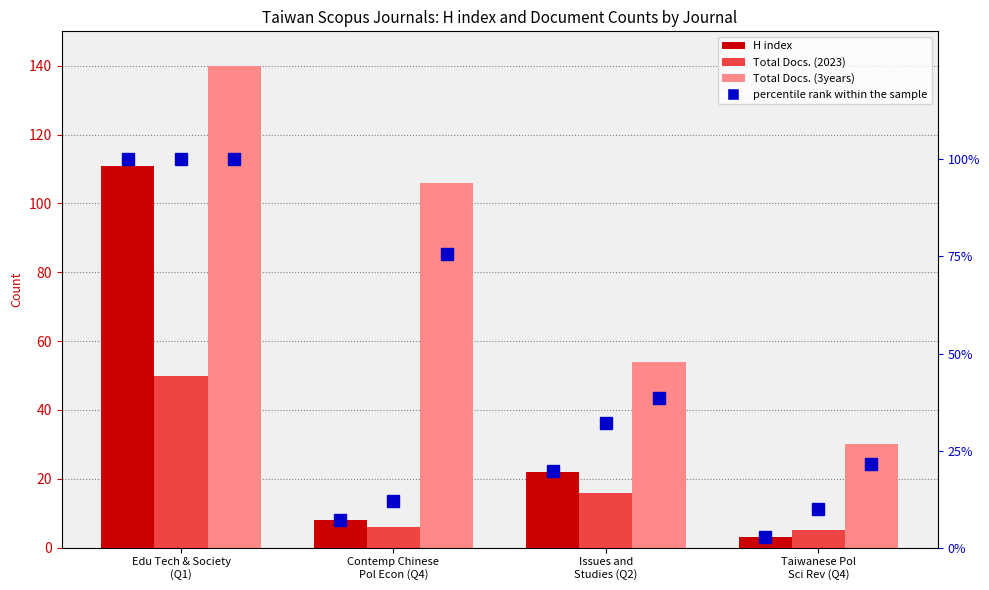

Rank the series at Issues and
Studies (Q2) from highest to lowest value.

Total Docs. (3years), H index, percentile rank within the sample, Total Docs. (2023)